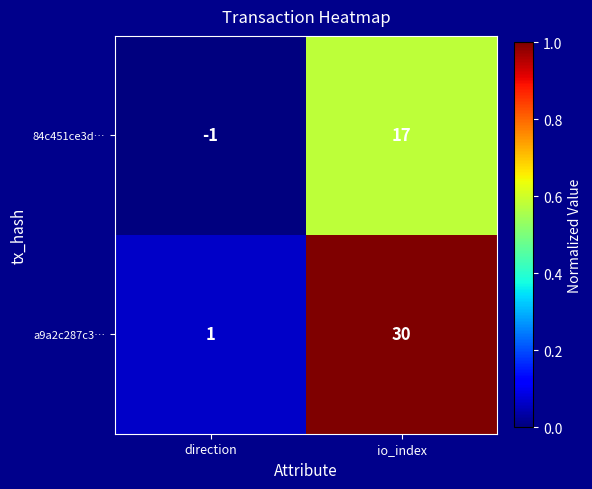

Rank the series at direction from highest to lowest value.

a9a2c287c3…, 84c451ce3d…